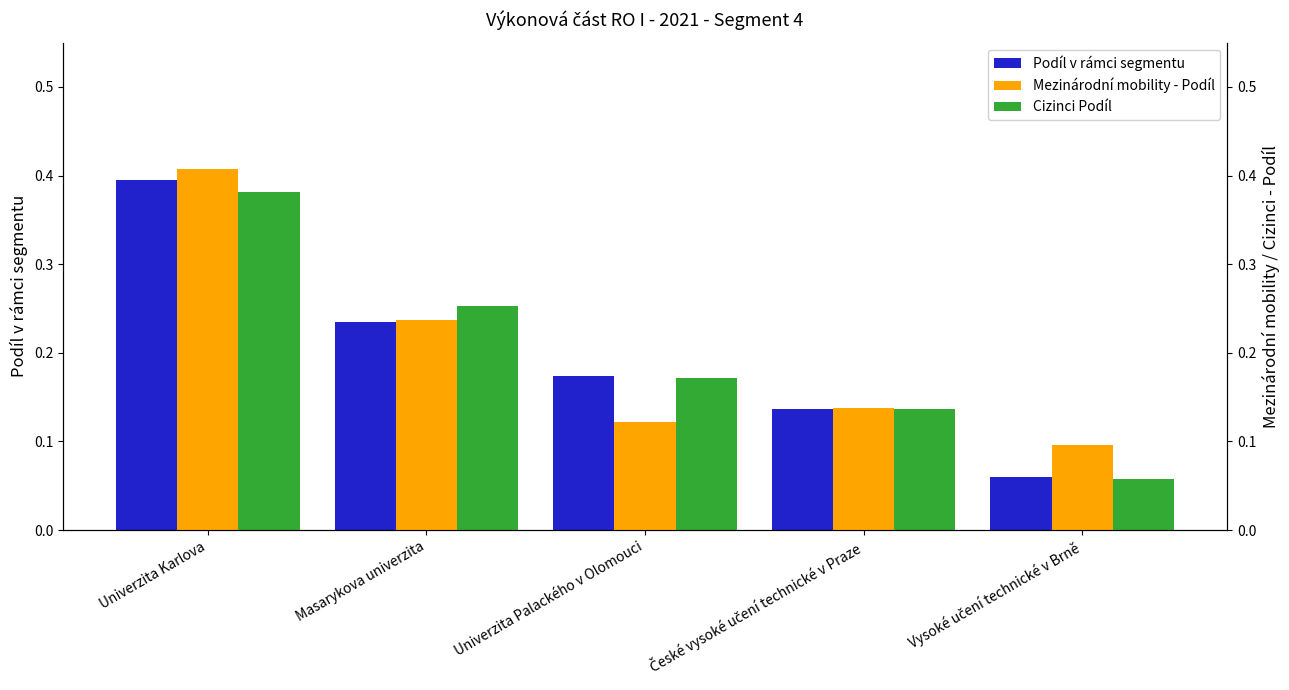

What value does the Podíl v rámci segmentu series have at České vysoké učení technické v Praze?

0.1